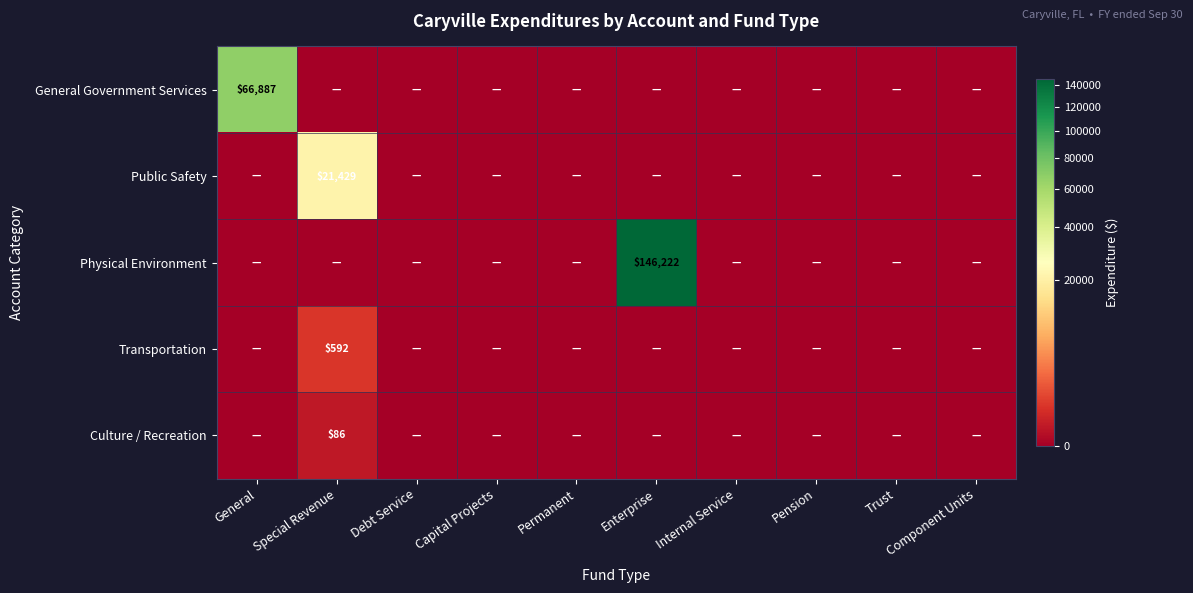

Is it true that Public Safety equals 4351 at Special Revenue?

False